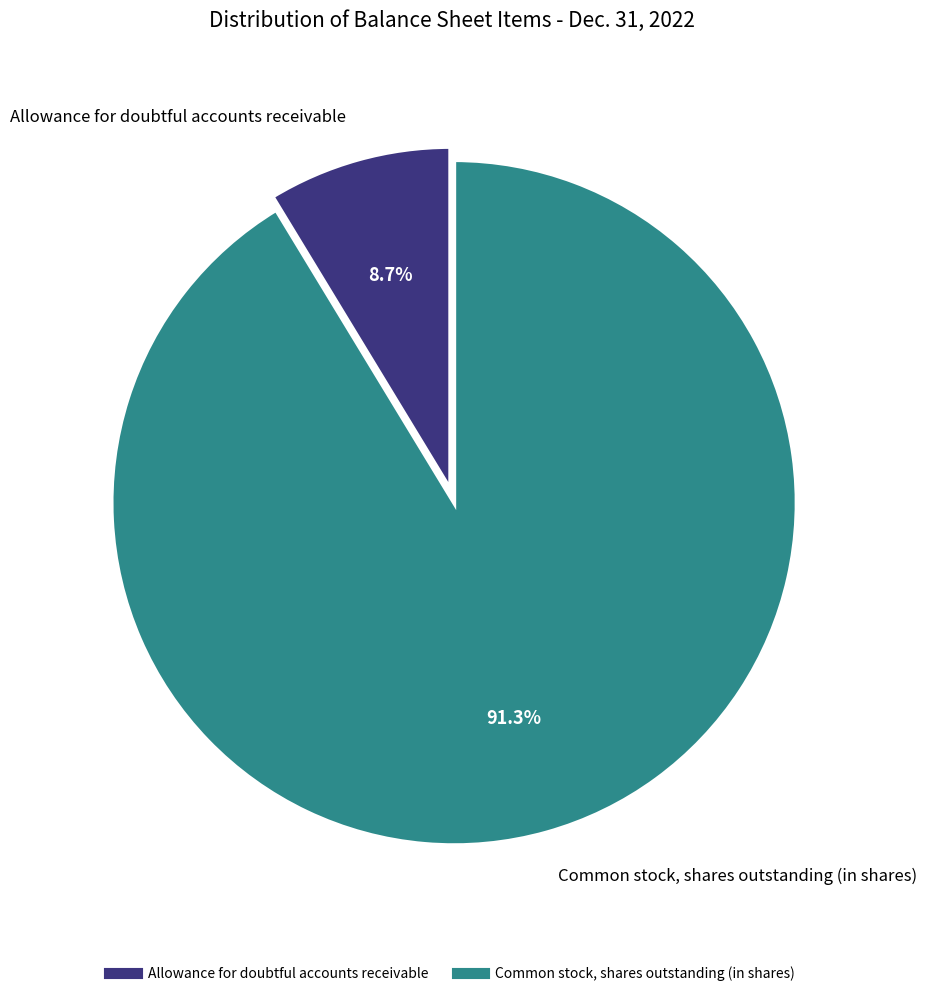

What percentage do Allowance for doubtful accounts receivable and Common stock, shares outstanding (in shares) together represent?

100.0%